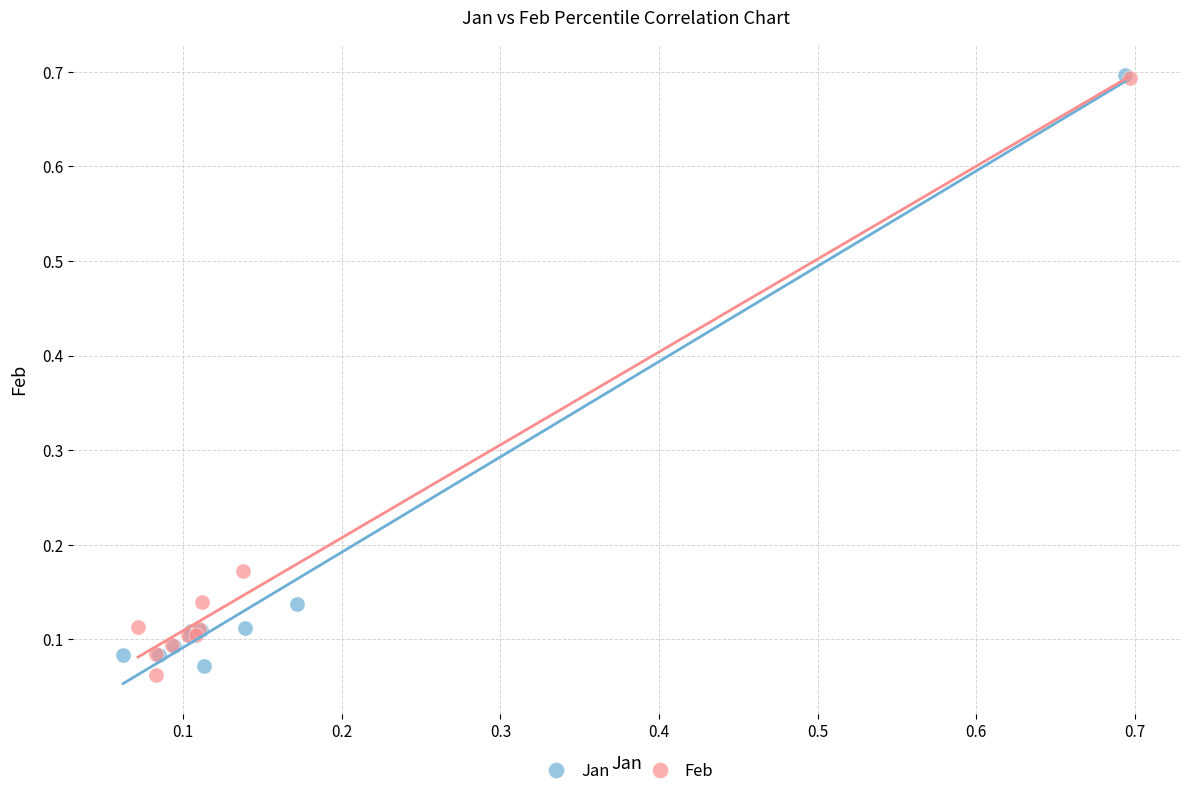

Which series has the largest Y range (max minus min)?

Feb